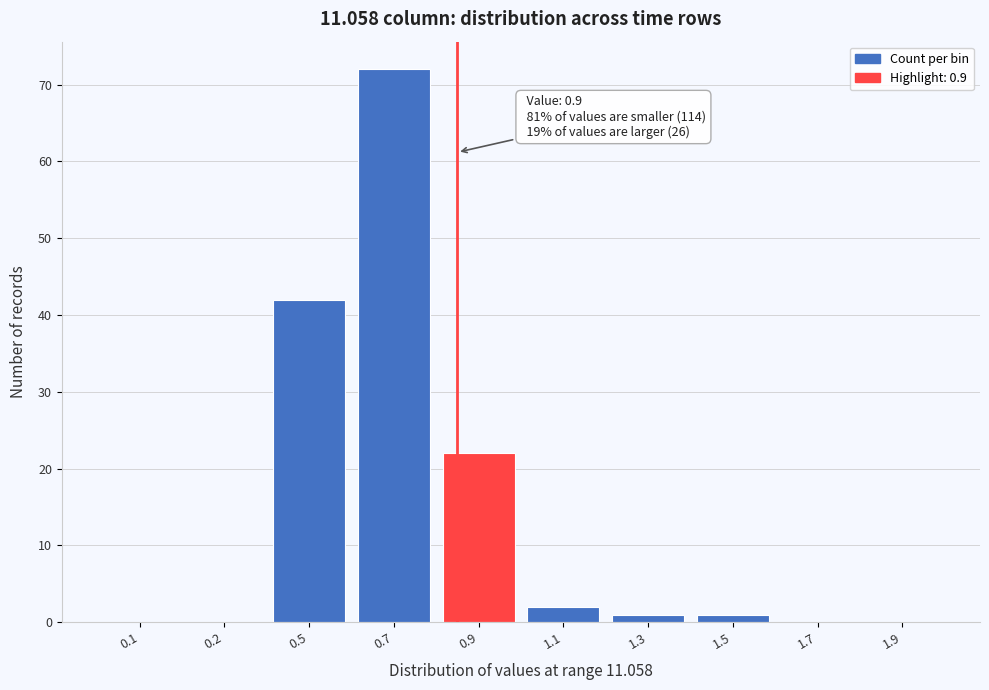

Reading right to left, transcribe all the data shown in this chart.

1.9=0	1.7=0	1.5=1	1.3=1	1.1=2	0.9=22	0.7=72	0.5=42	0.2=0	0.1=0